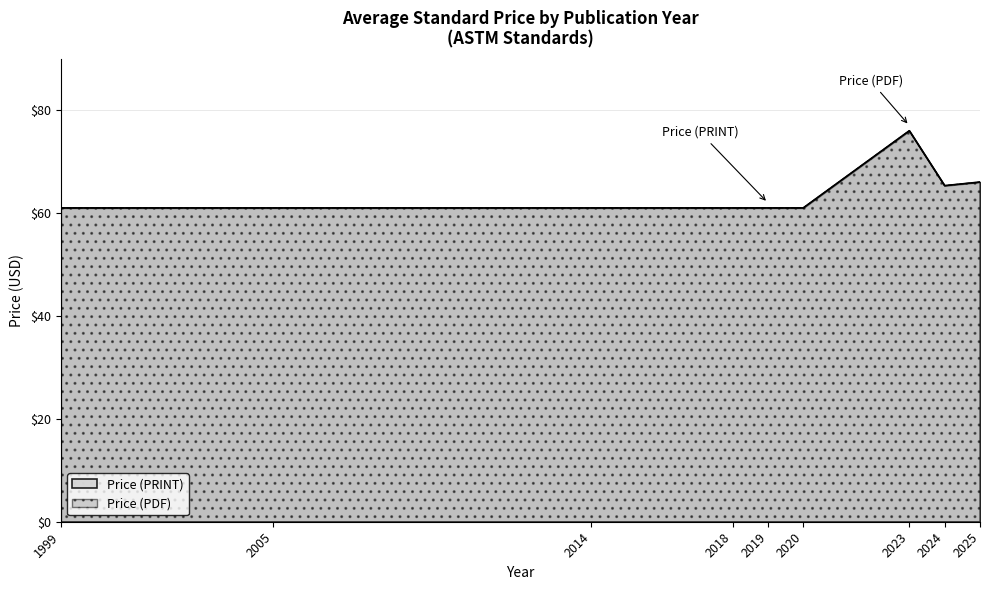

What is the maximum value for Price (PDF)?

76